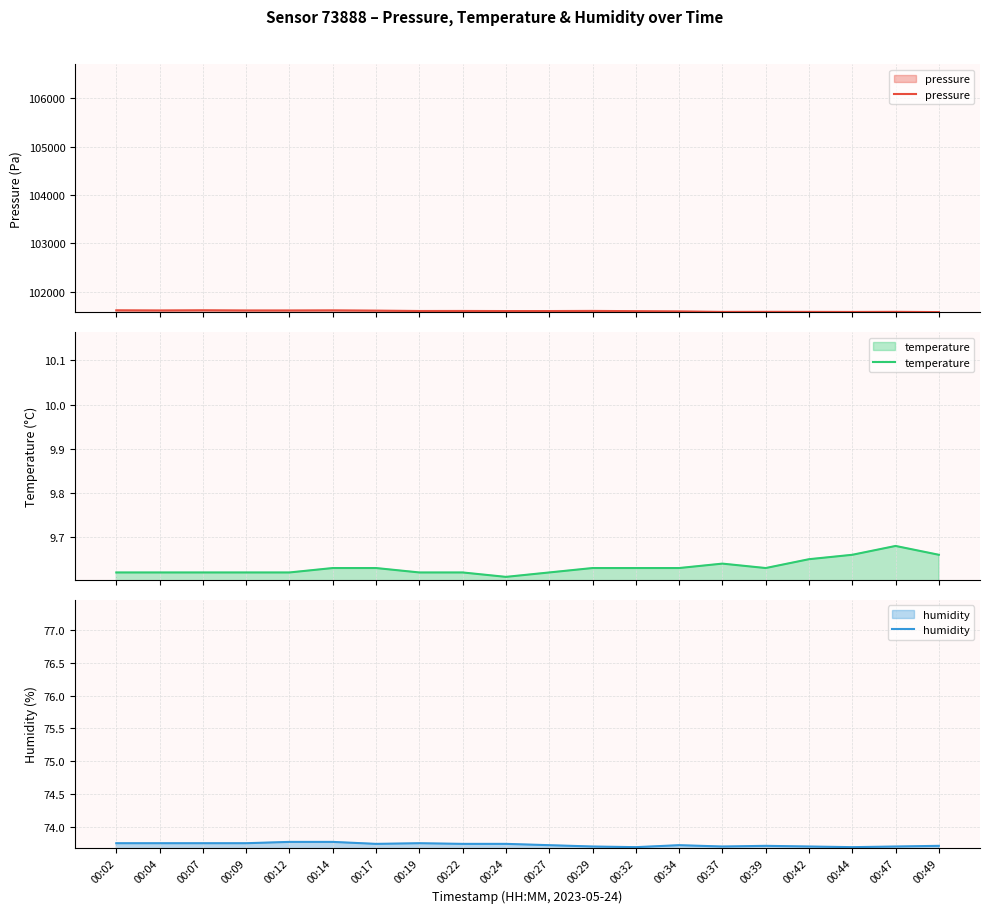

What are all the series names shown in the legend?

pressure, temperature, humidity